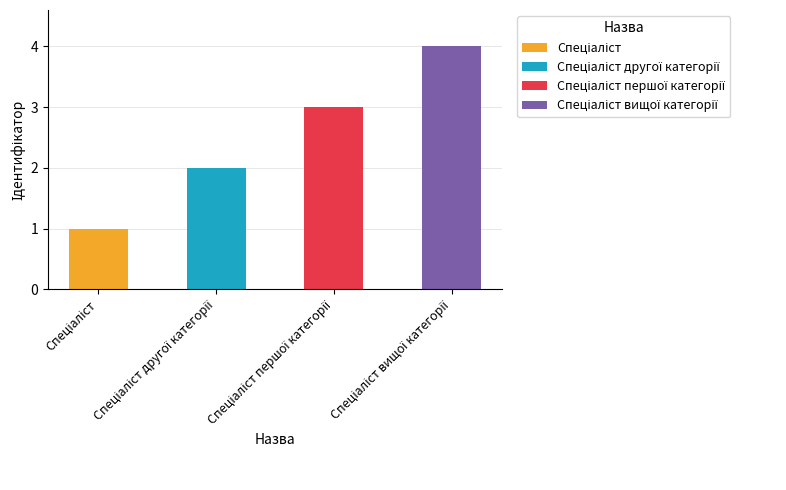

Does the chart contain stacked bars?

Yes